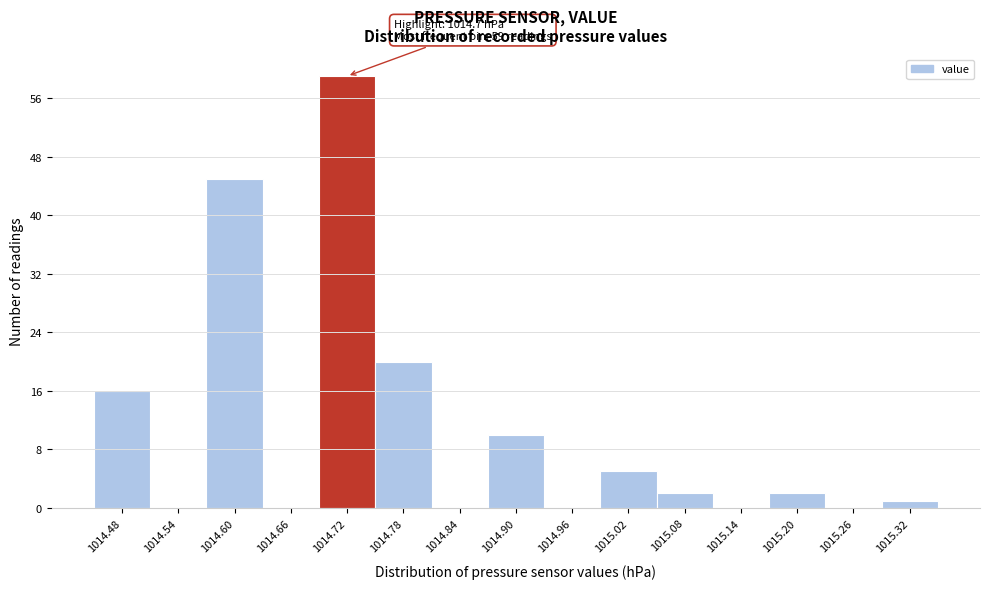

Which range on the x-axis has the tallest bar?

1014.69 to 1014.75